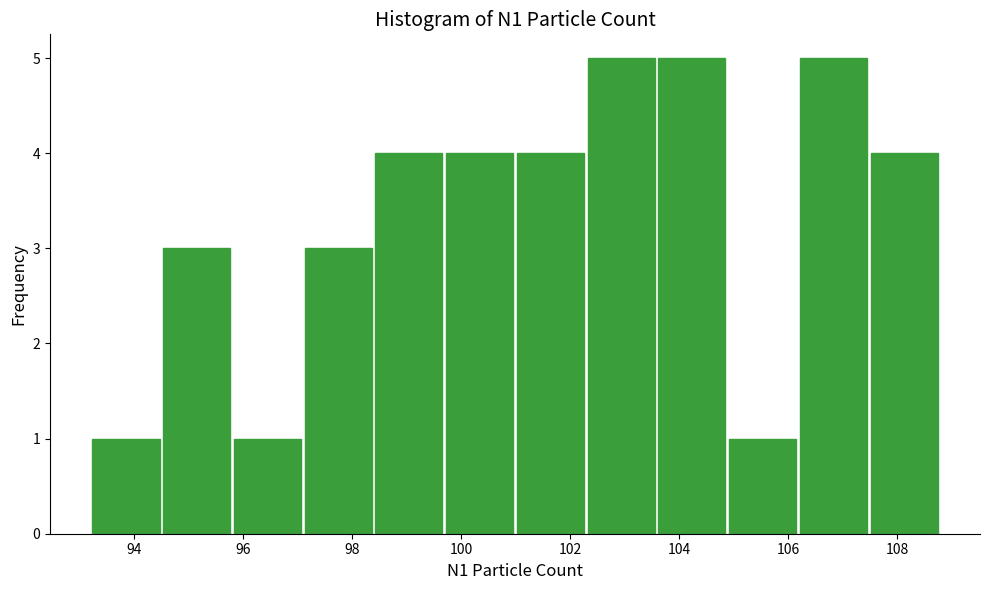

What is the height of the bar covering 106.2 to 107.6 on the x-axis? Neither the bar edges nor the heights are printed on the chart, so give them approximately, as read against the axes.

5